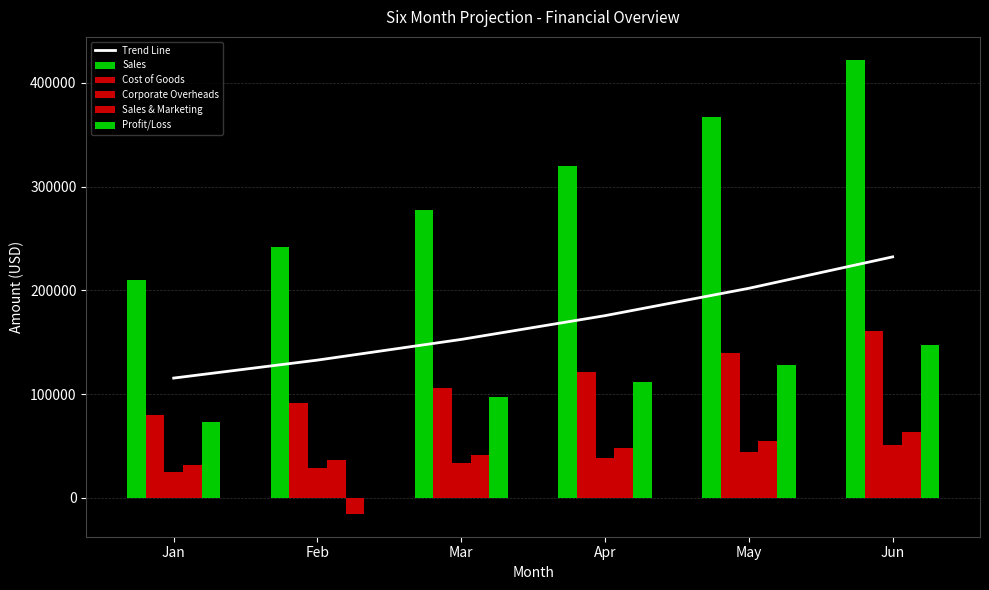

How many categories are shown in the chart?

6